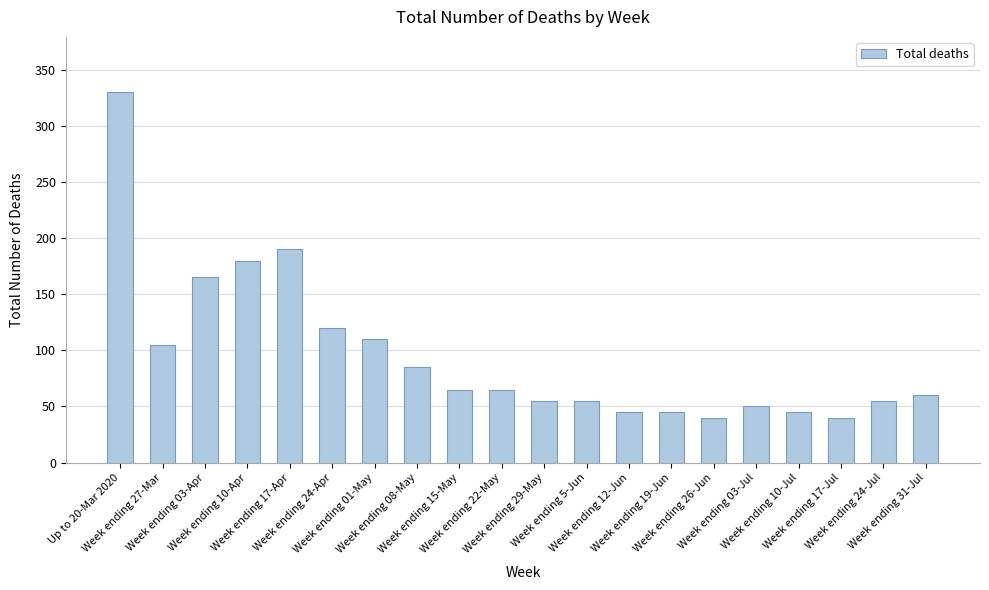

What is the average value?

95